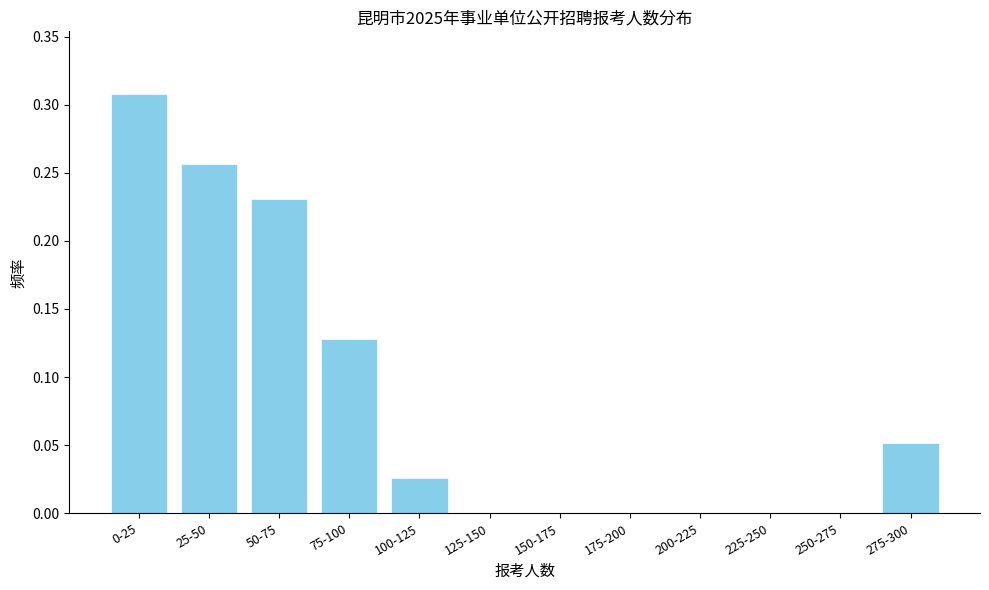

The value at 125-150 is 0.0. True or false?

True